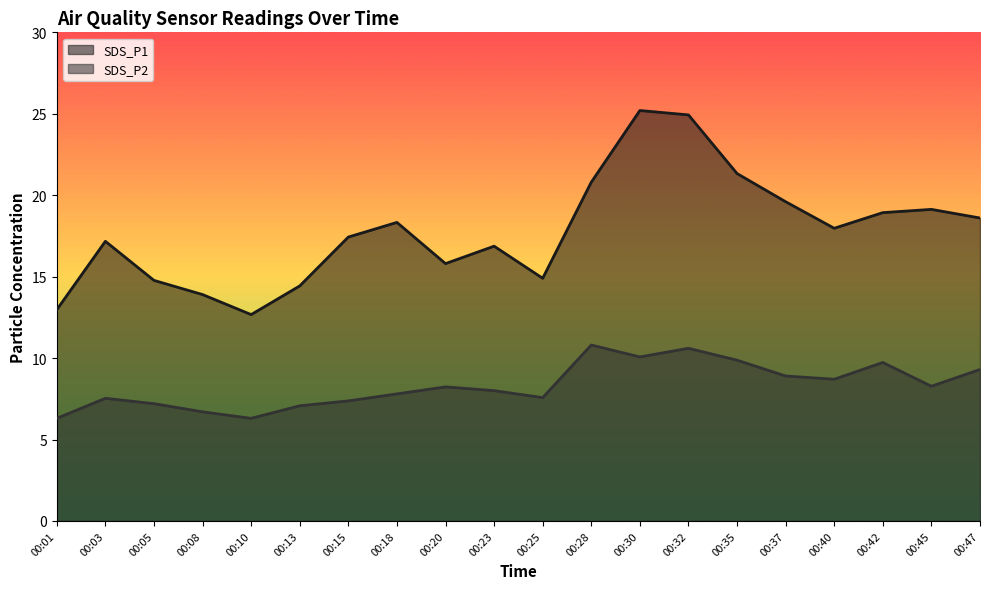

True or false: SDS_P2 has a value of 2.5 at 00:40.

False